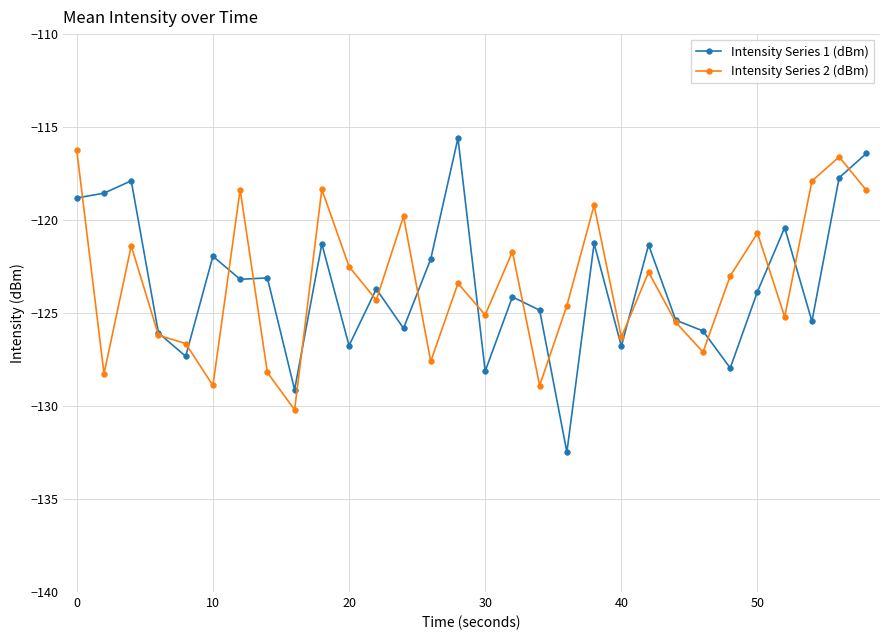

What is the minimum value shown in the chart?

-132.5